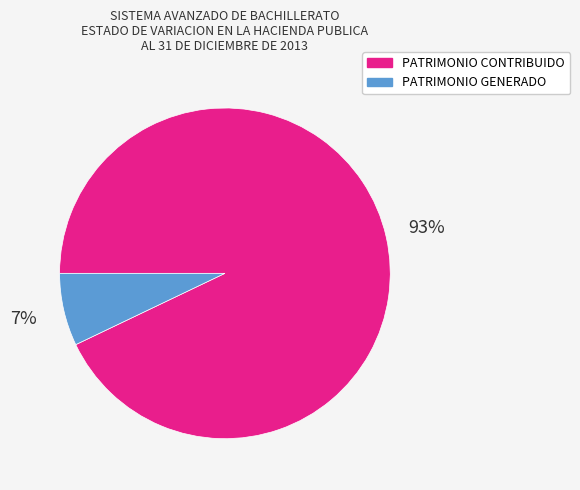

What percentage is the PATRIMONIO GENERADO slice, to the nearest percent?

7%